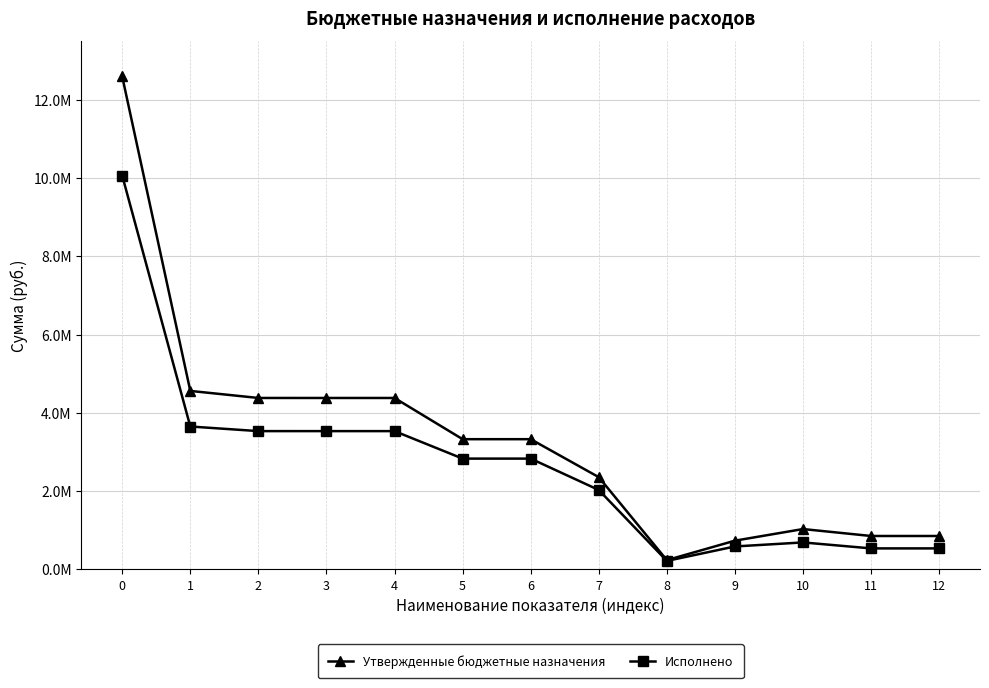

What is the maximum value for Исполнено?

10062367.2